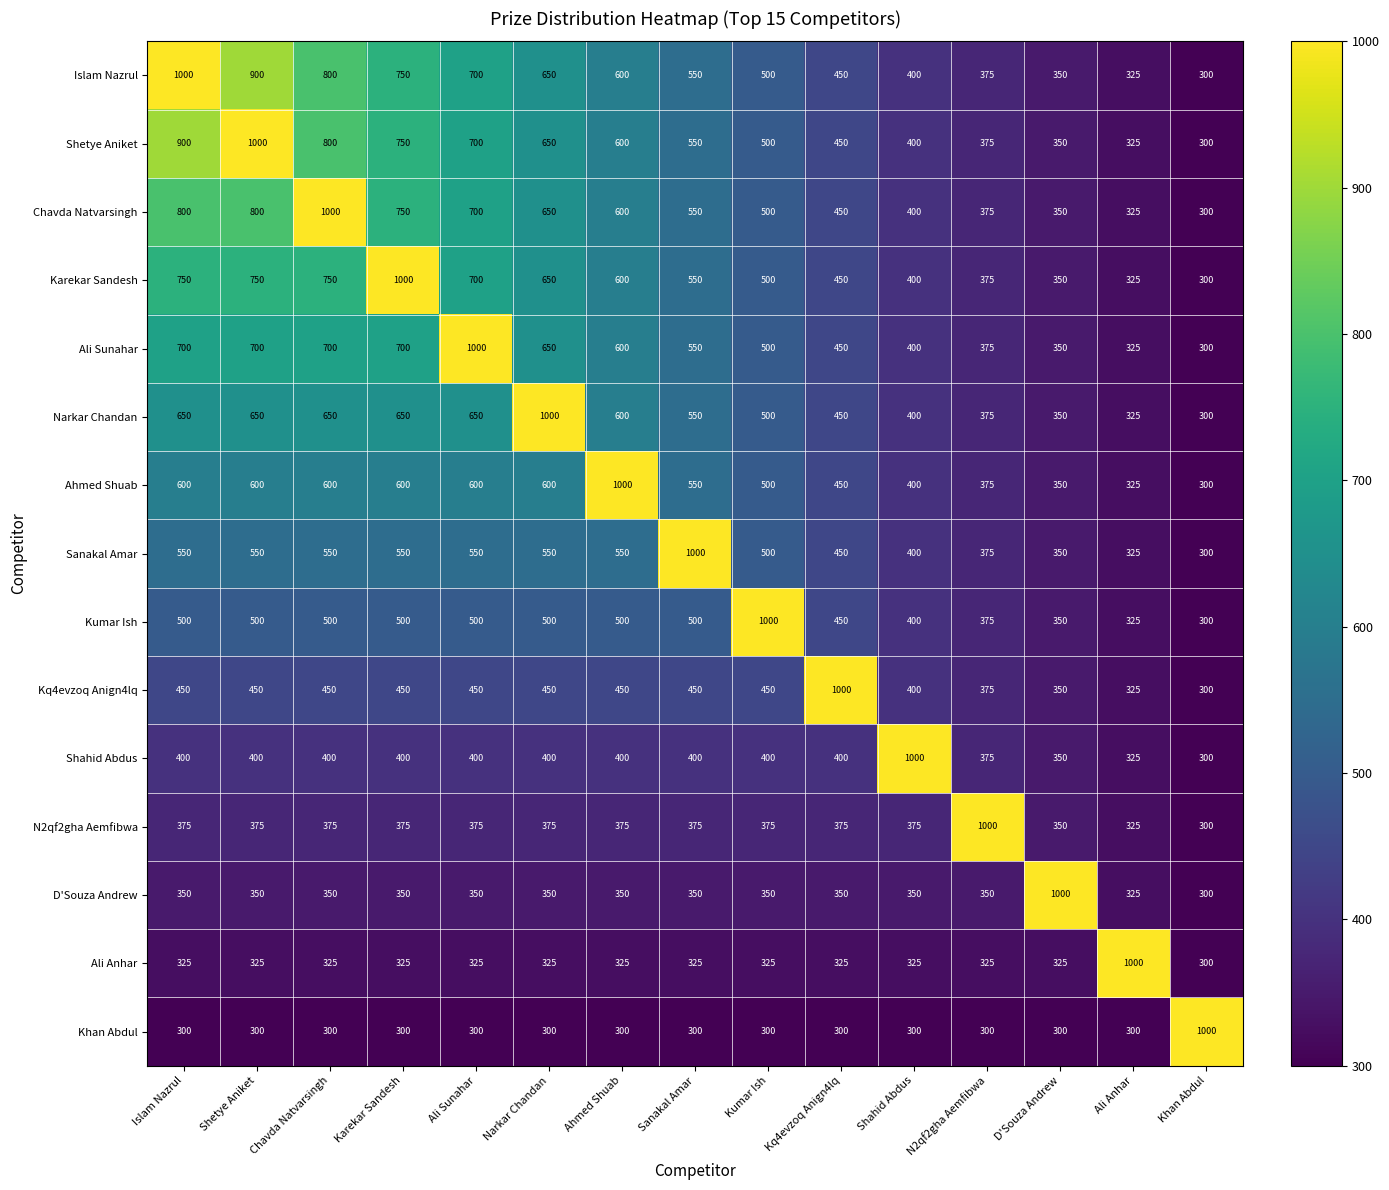

What is the sum of the Chavda Natvarsingh values at D'Souza Andrew and Ahmed Shuab?

950